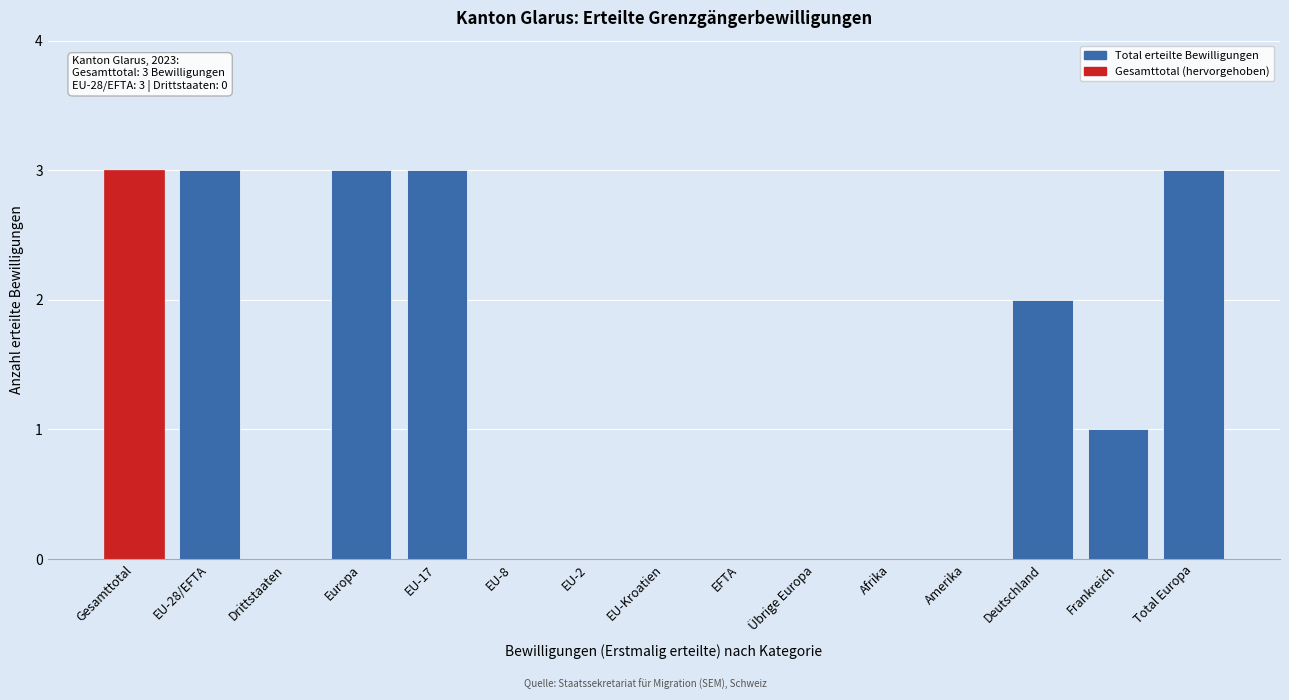

Reading left to right, transcribe all the data shown in this chart.

Gesamttotal=3	EU-28/EFTA=3	Drittstaaten=0	Europa=3	EU-17=3	EU-8=0	EU-2=0	EU-Kroatien=0	EFTA=0	Übrige Europa=0	Afrika=0	Amerika=0	Deutschland=2	Frankreich=1	Total Europa=3